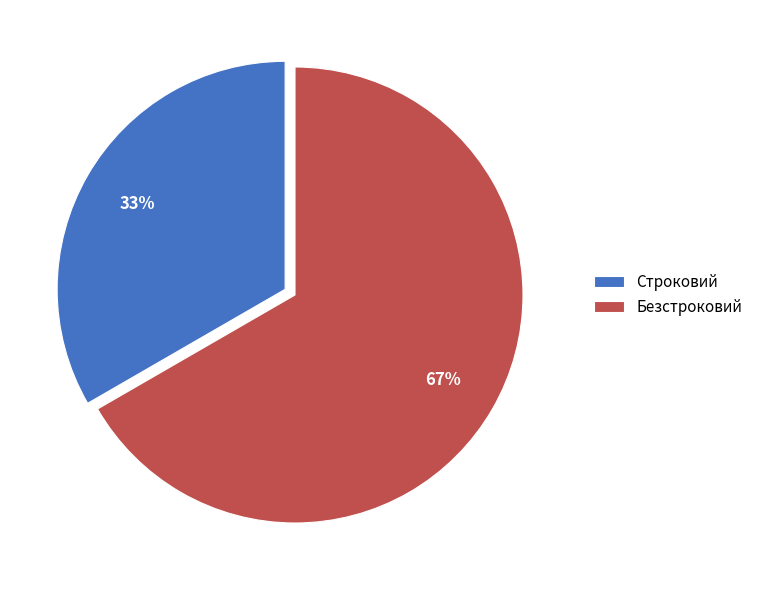

What percentage is the Безстроковий slice, to the nearest percent?

67%